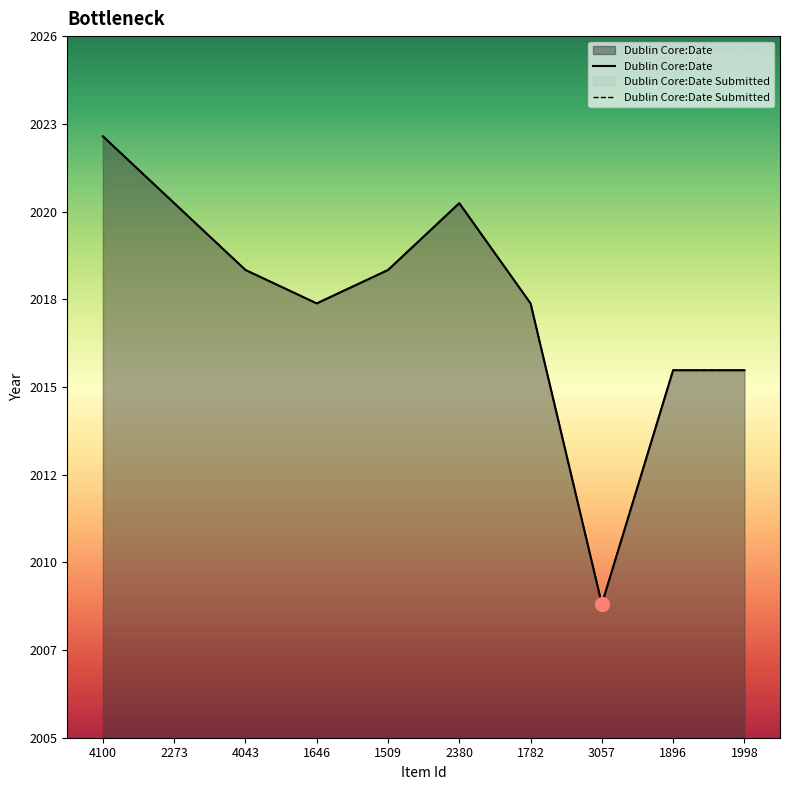

Reading left to right, what are all the values shown in this chart?

Dublin Core:Date: 2023	2021	2019	2018	2019	2021	2018	2009	2016	2016
Dublin Core:Date Submitted: 2023	2021	2019	2018	2019	2021	2018	2009	2016	2016